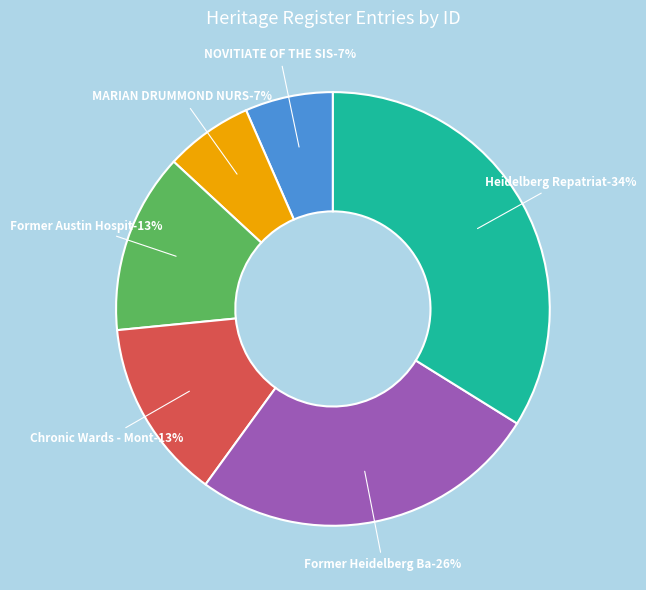

To the nearest percent, what is the average slice percentage?

17%